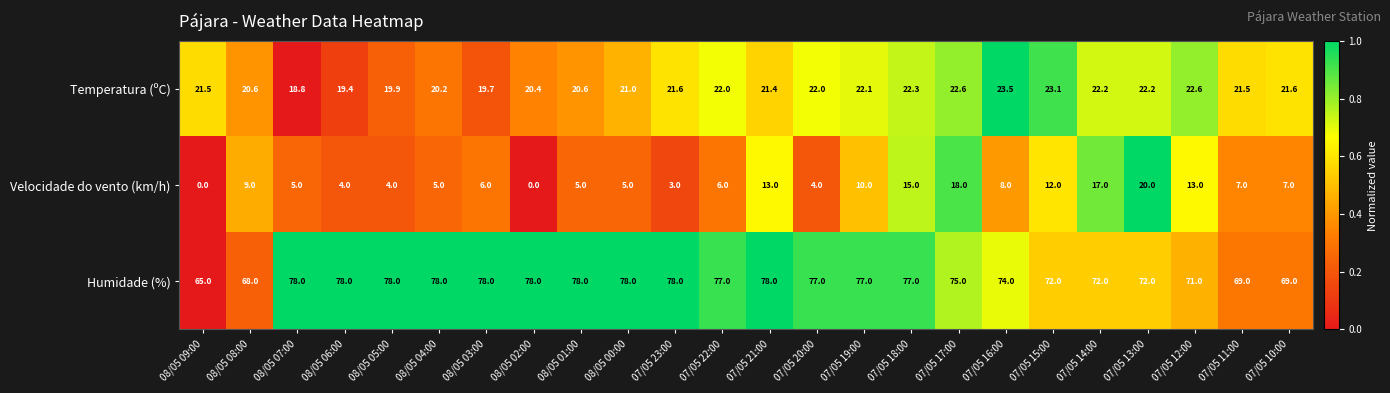

How many categories are shown in the chart?

24